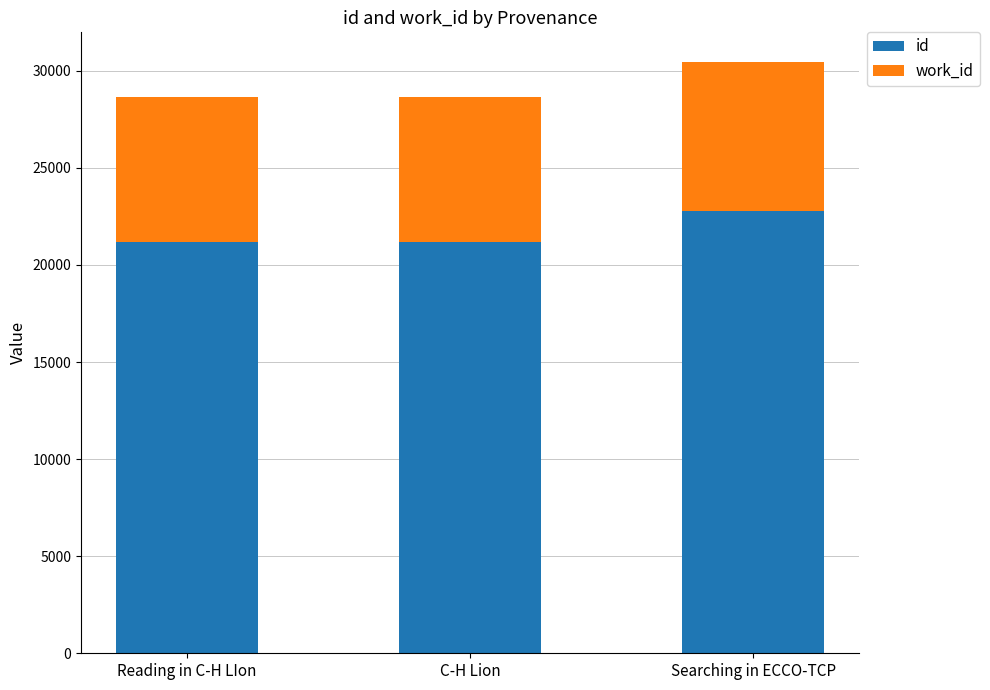

The id series shows 22778 at Searching in ECCO-TCP. True or false?

True